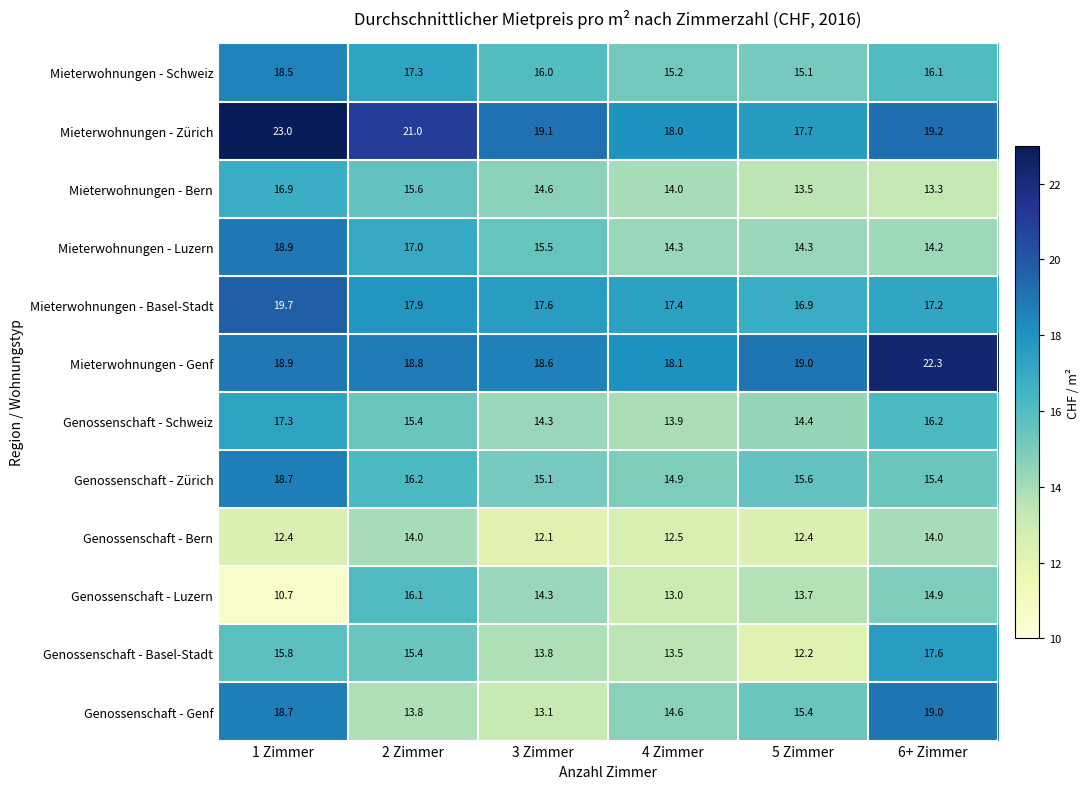

Which category has the highest value across all series?

1 Zimmer